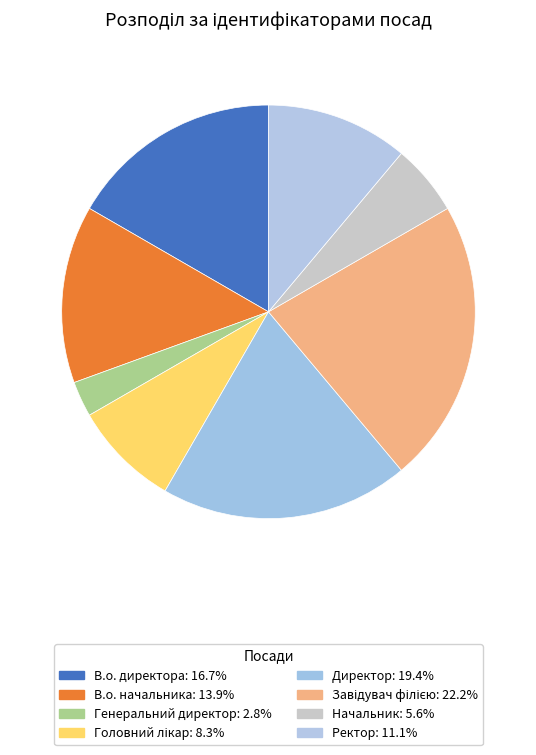

Does Головний лікар account for over 50% of the chart?

No